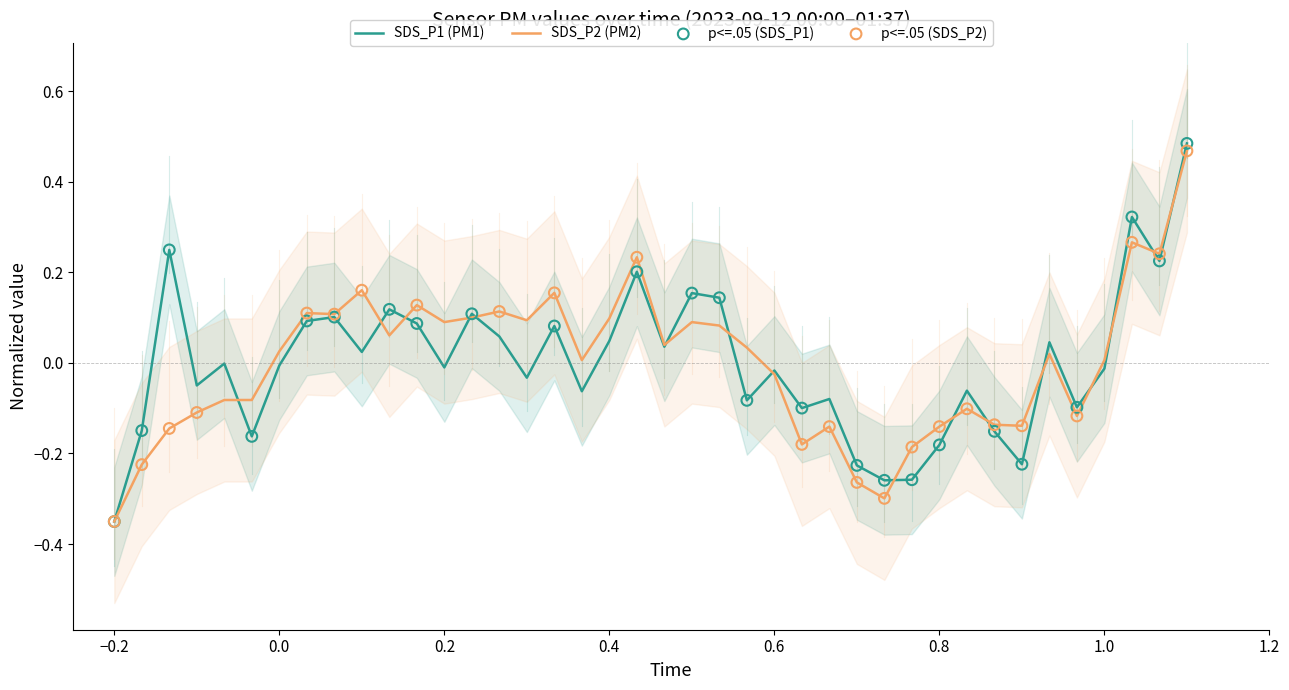

Which series has the widest spread of Y values?

SDS_P1